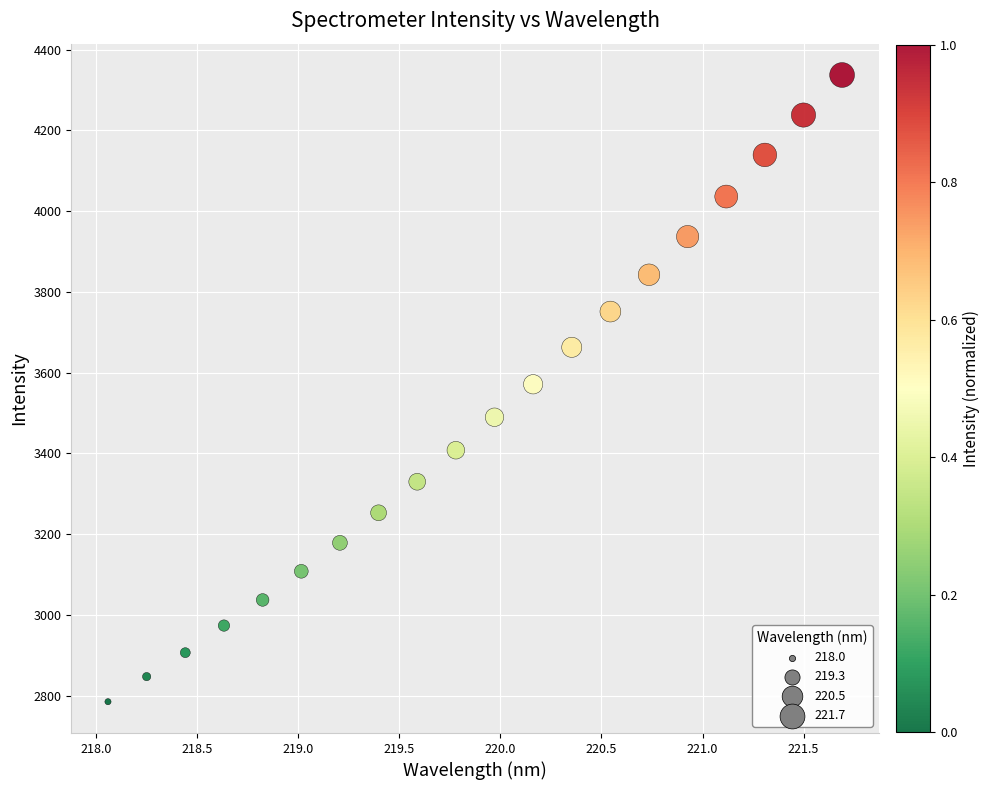

What is the range of Y values (max minus min)?

1552.2